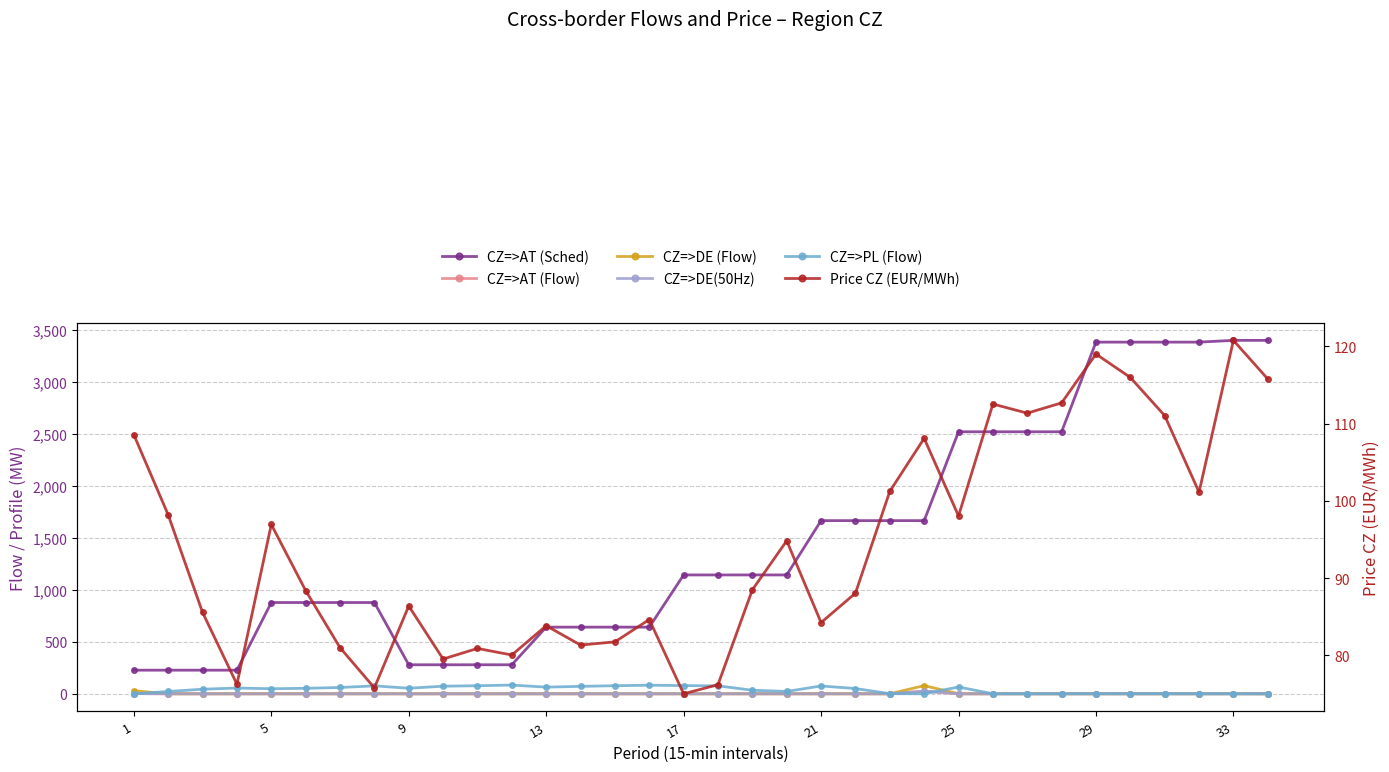

The CZ=>AT (Sched) series shows 60.5 at 1. True or false?

False